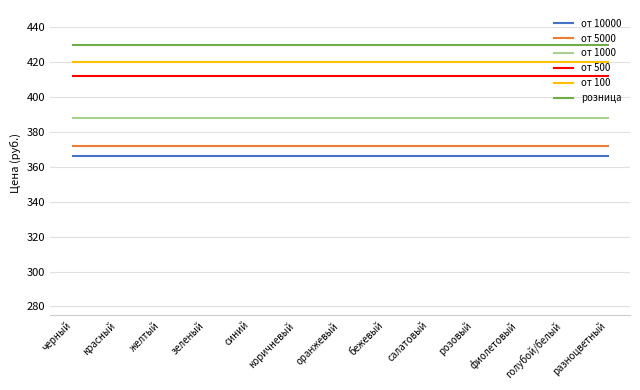

List the series in order of their peak value, highest first.

розница, от 100, от 500, от 1000, от 5000, от 10000